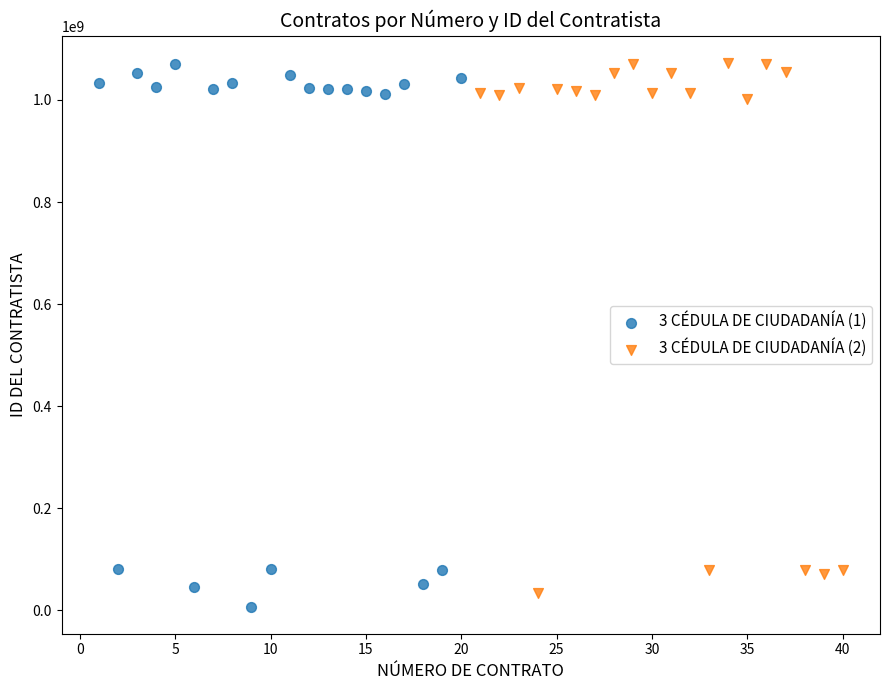

What are all the series names shown in the legend?

3 CÉDULA DE CIUDADANÍA (1), 3 CÉDULA DE CIUDADANÍA (2)